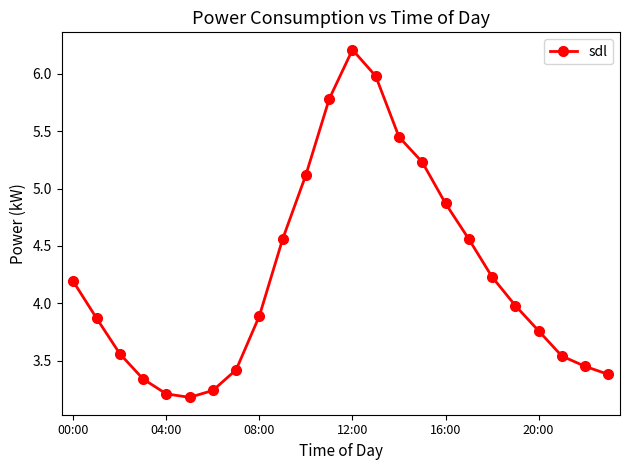

How many data points does each series have?

24